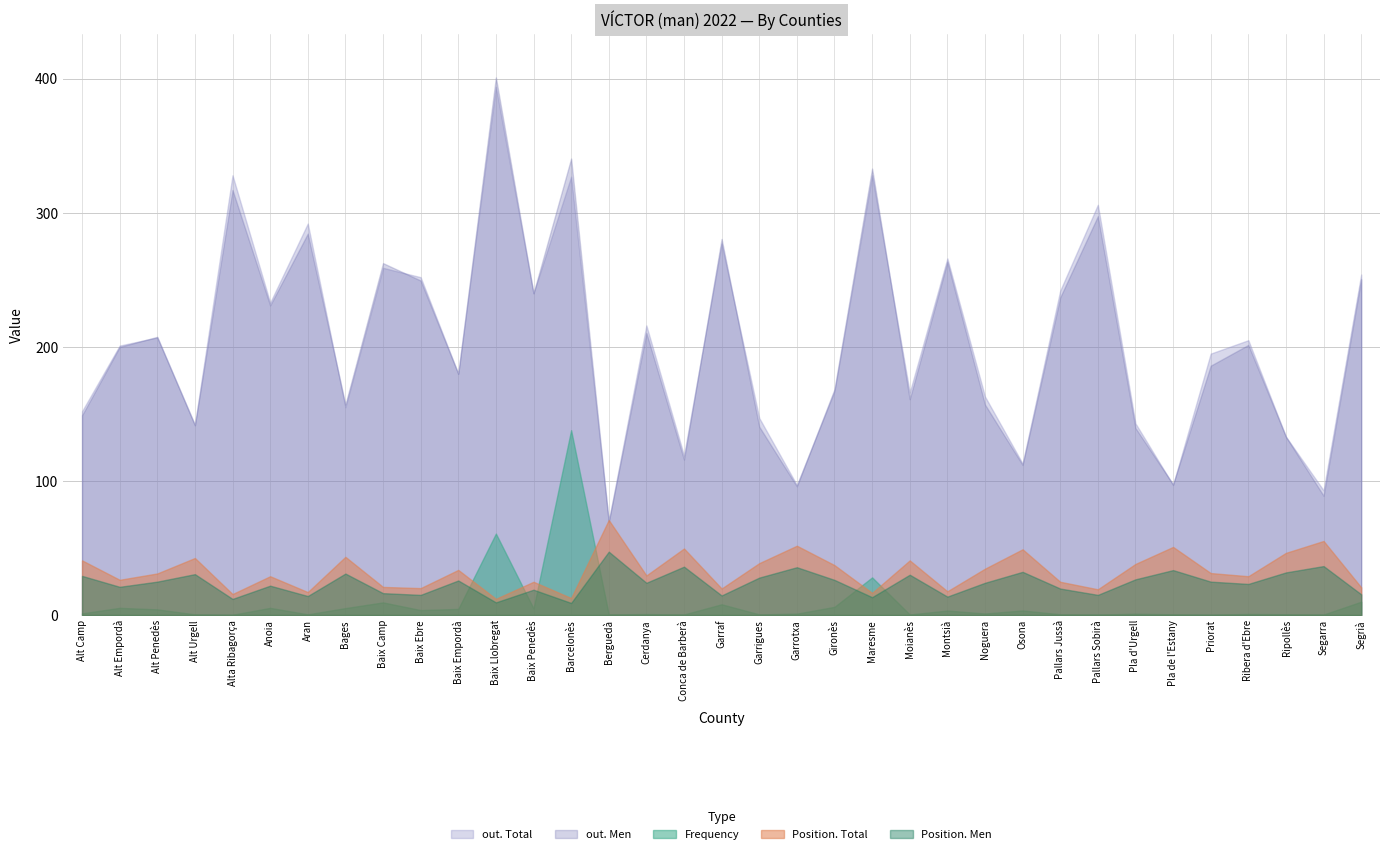

What is the difference between the second highest and second lowest values in the Position. Men series?

27.1